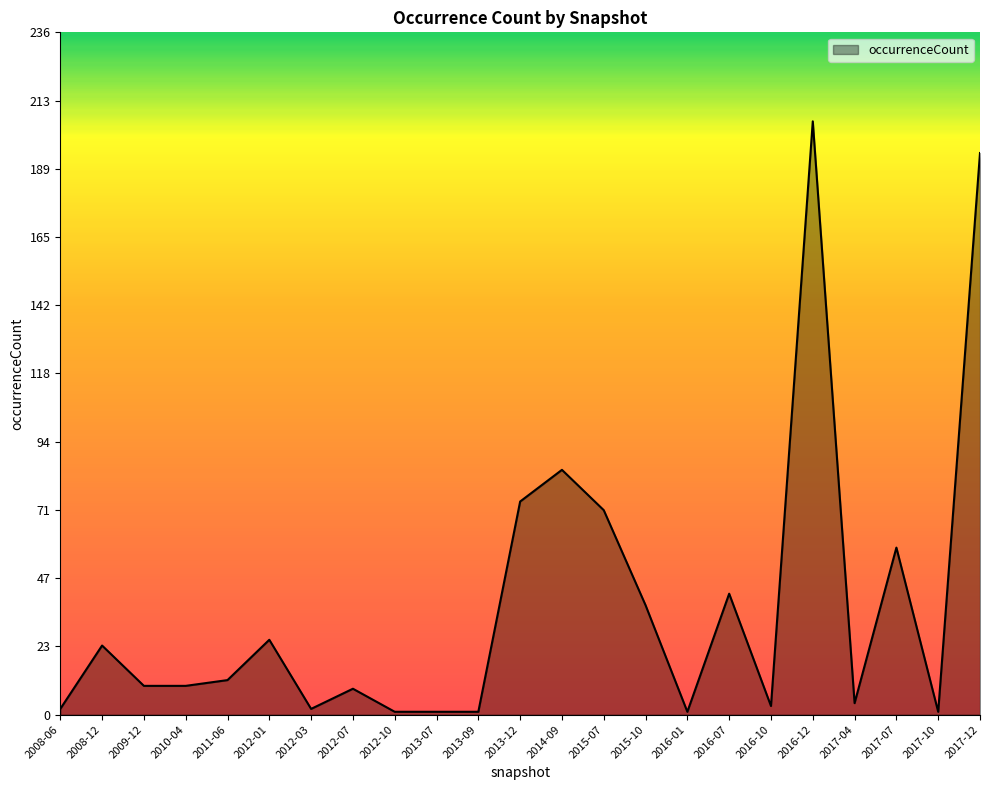

At which label is the value closest to 103?

2014-09